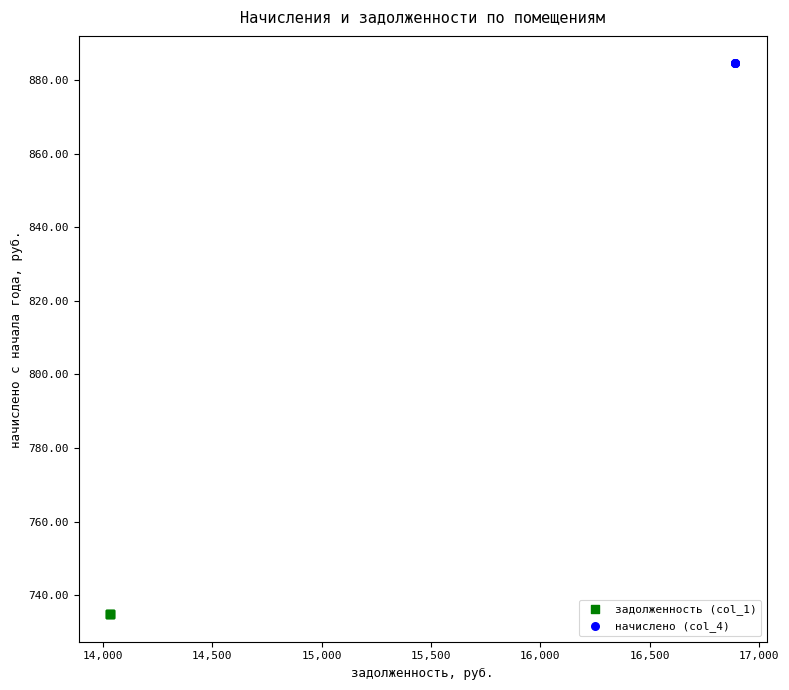

Which series contains the lowest Y value?

задолженность (col_1)